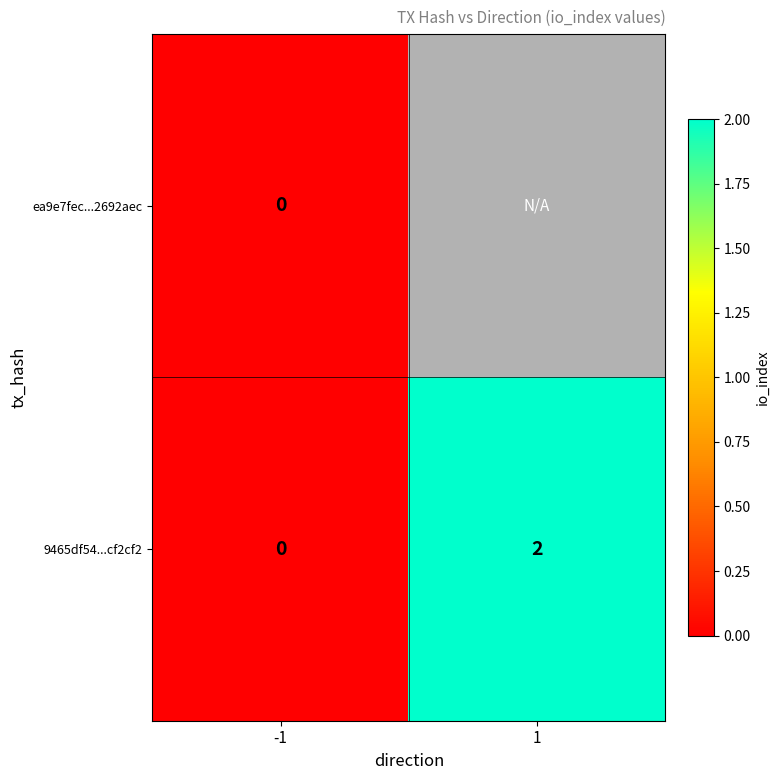

What is the greatest value displayed?

2.0